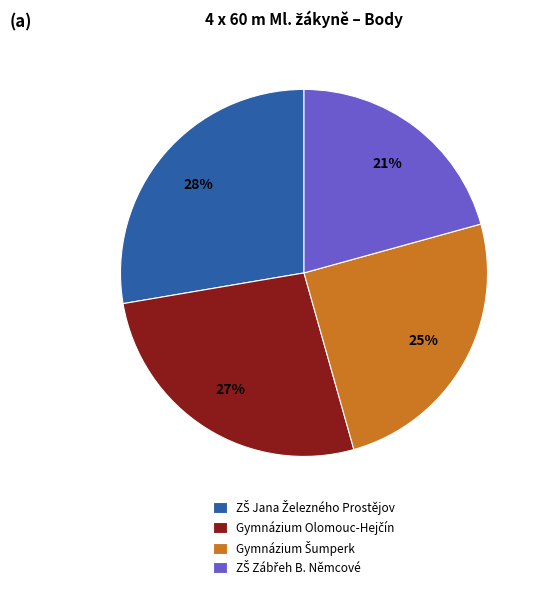

To the nearest percent, what is the difference between the largest and smallest slice percentages?

7%